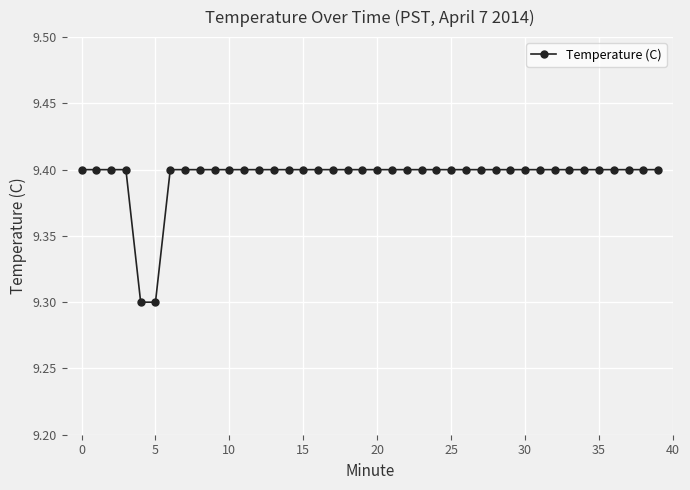

What is the average value?

9.4